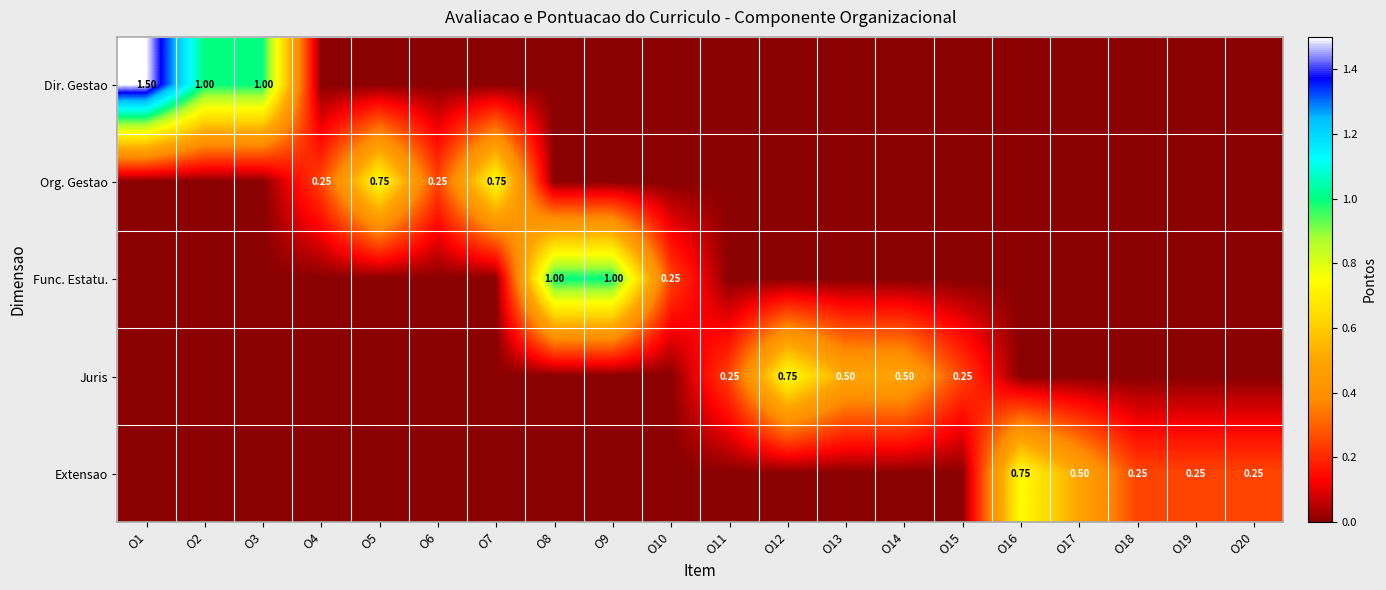

The Extensao series shows 0.2 at O20. True or false?

True